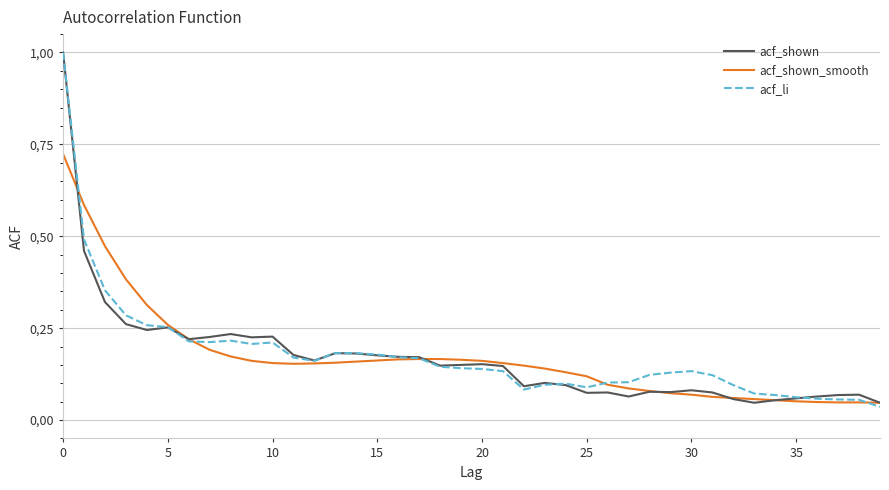

What is the label of the 19th point from the left?

18